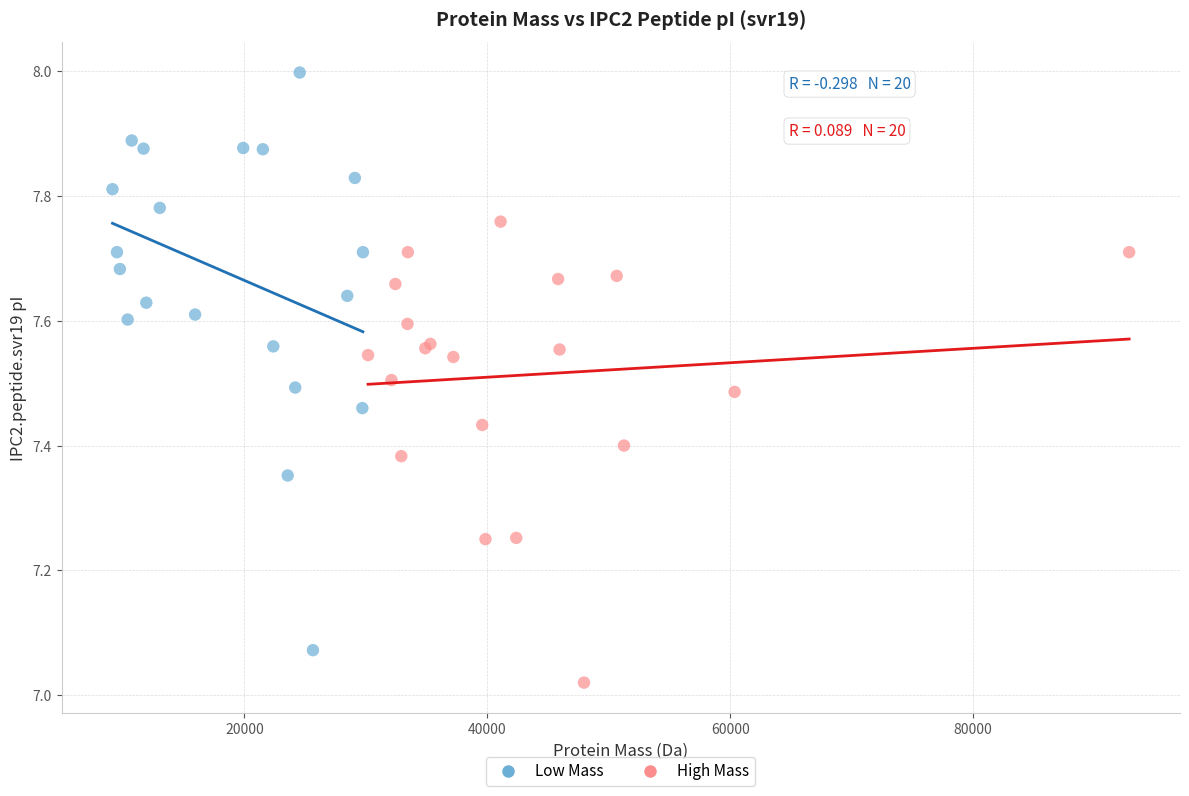

Which series contains the highest Y value?

Low Mass